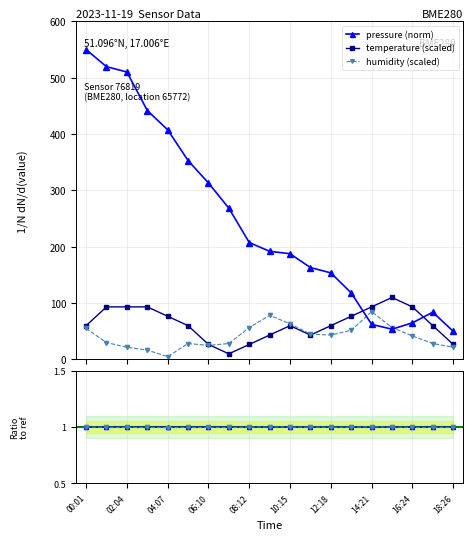

What is the value of the humidity (scaled) point at the 1st from the left?

55.0